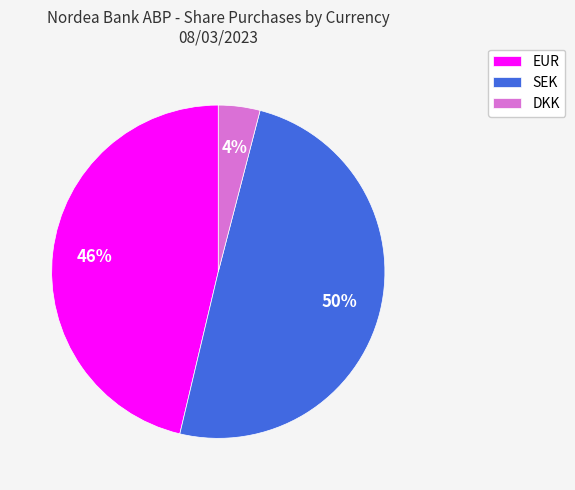

The SEK slice represents 50% of the pie. True or false?

True